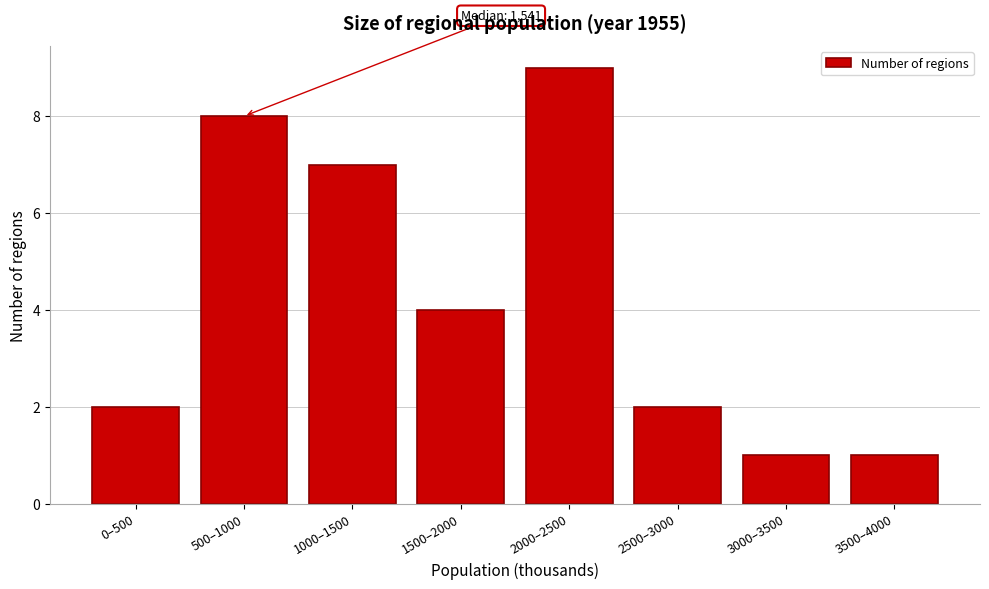

Reading right to left, extract all data points from this chart.

3500–4000=1	3000–3500=1	2500–3000=2	2000–2500=9	1500–2000=4	1000–1500=7	500–1000=8	0–500=2